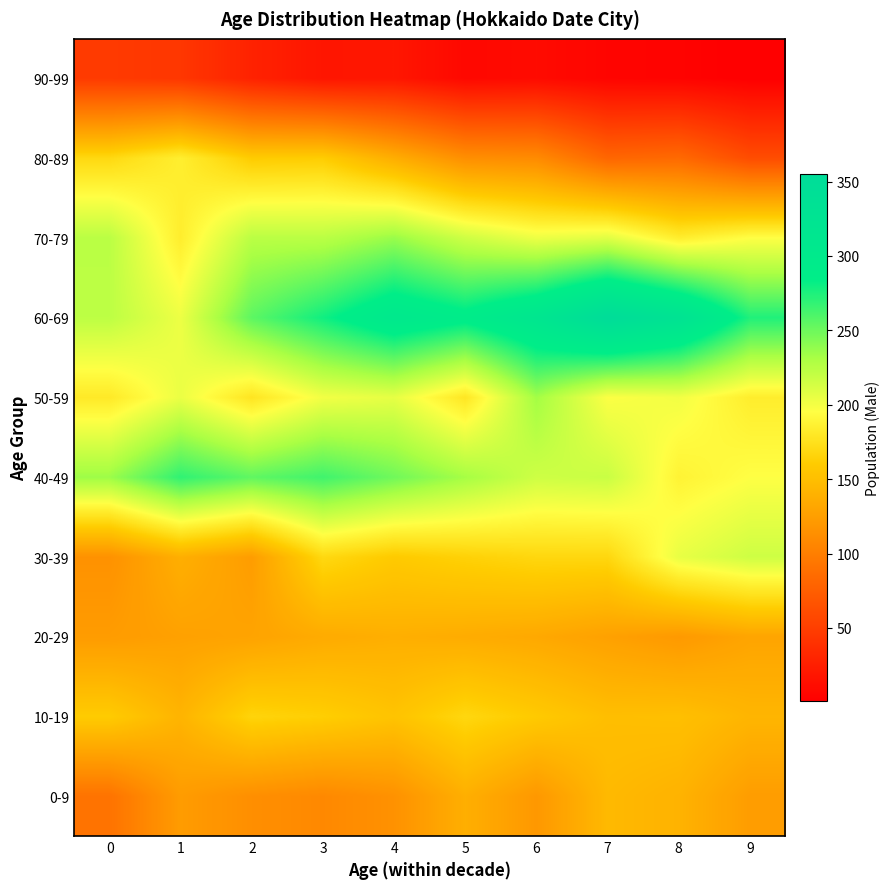

Reading left to right, list all the values displayed in this chart.

0-9: 0=91	1=123	2=113	3=108	4=115	5=138	6=120	7=146	8=141	9=124
10-19: 0=160	1=142	2=166	3=162	4=154	5=168	6=159	7=150	8=151	9=143
20-29: 0=123	1=127	2=129	3=135	4=138	5=136	6=133	7=127	8=121	9=130
30-39: 0=115	1=138	2=124	3=169	4=159	5=164	6=168	7=168	8=205	9=216
40-49: 0=235	1=269	2=254	3=264	4=249	5=232	6=216	7=218	8=188	9=196
50-59: 0=181	1=204	2=178	3=201	4=206	5=179	6=233	7=197	8=201	9=184
60-69: 0=223	1=203	2=255	3=279	4=305	5=291	6=315	7=355	8=329	9=274
70-79: 0=224	1=184	2=224	3=224	4=236	5=216	6=203	7=208	8=184	9=196
80-89: 0=169	1=185	2=160	3=161	4=137	5=113	6=110	7=81	8=84	9=61
90-99: 0=47	1=44	2=28	3=18	4=19	5=8	6=10	7=5	8=4	9=1